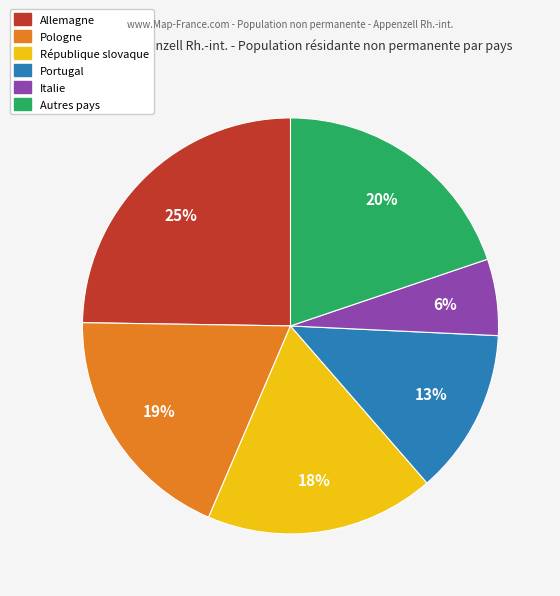

The Italie slice represents 15% of the pie. True or false?

False